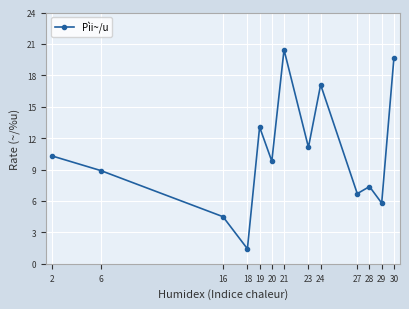

What is the value of the 4th point from the left?

1.4